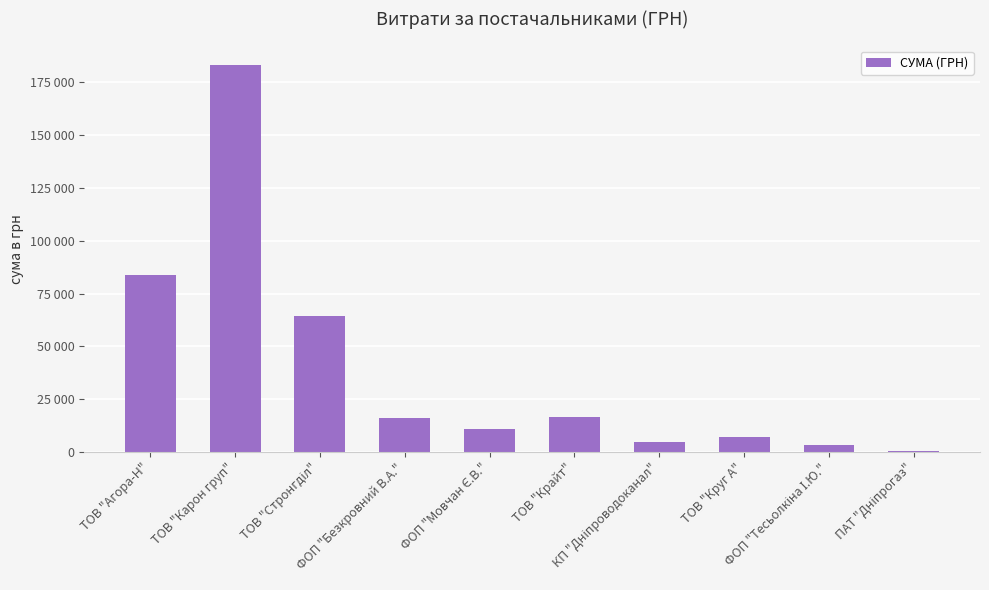

The chart shows a value of 16282.1 at ТОВ "Крайт". True or false?

True